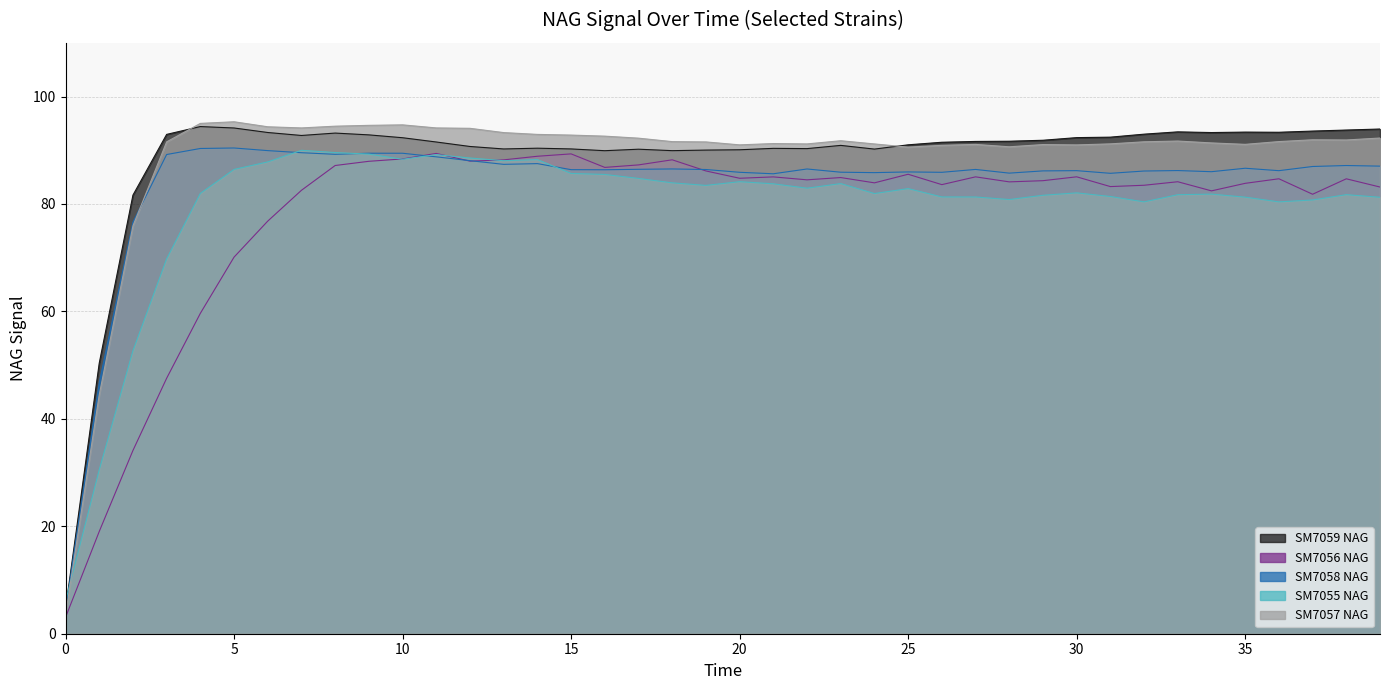

What is the difference between the SM7057 NAG values at 30 and 11?

3.2